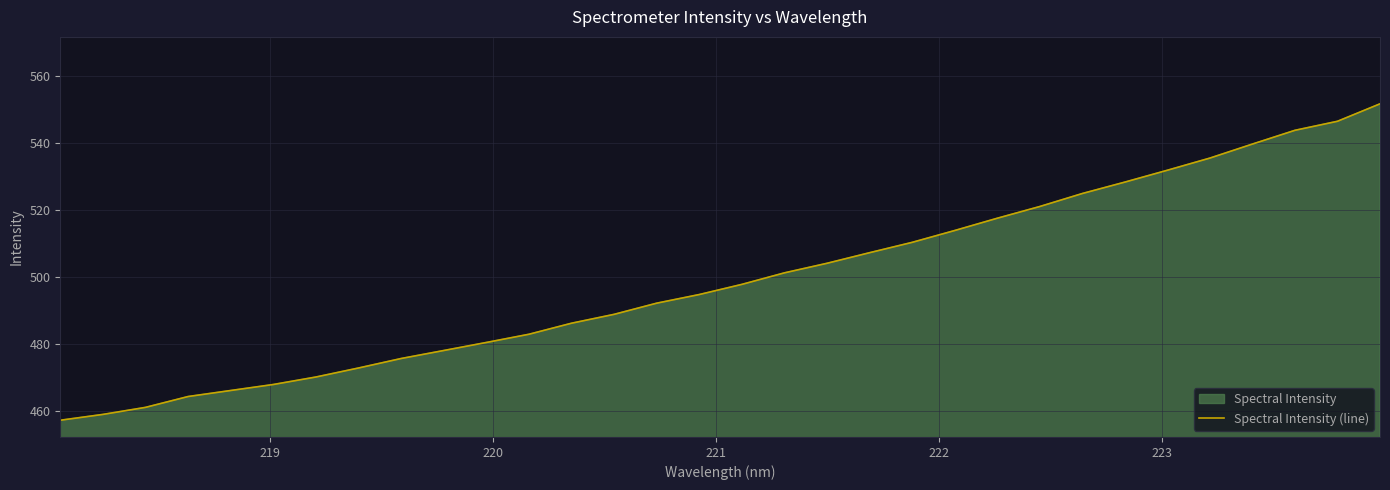

How many distinct data groups are displayed?

1